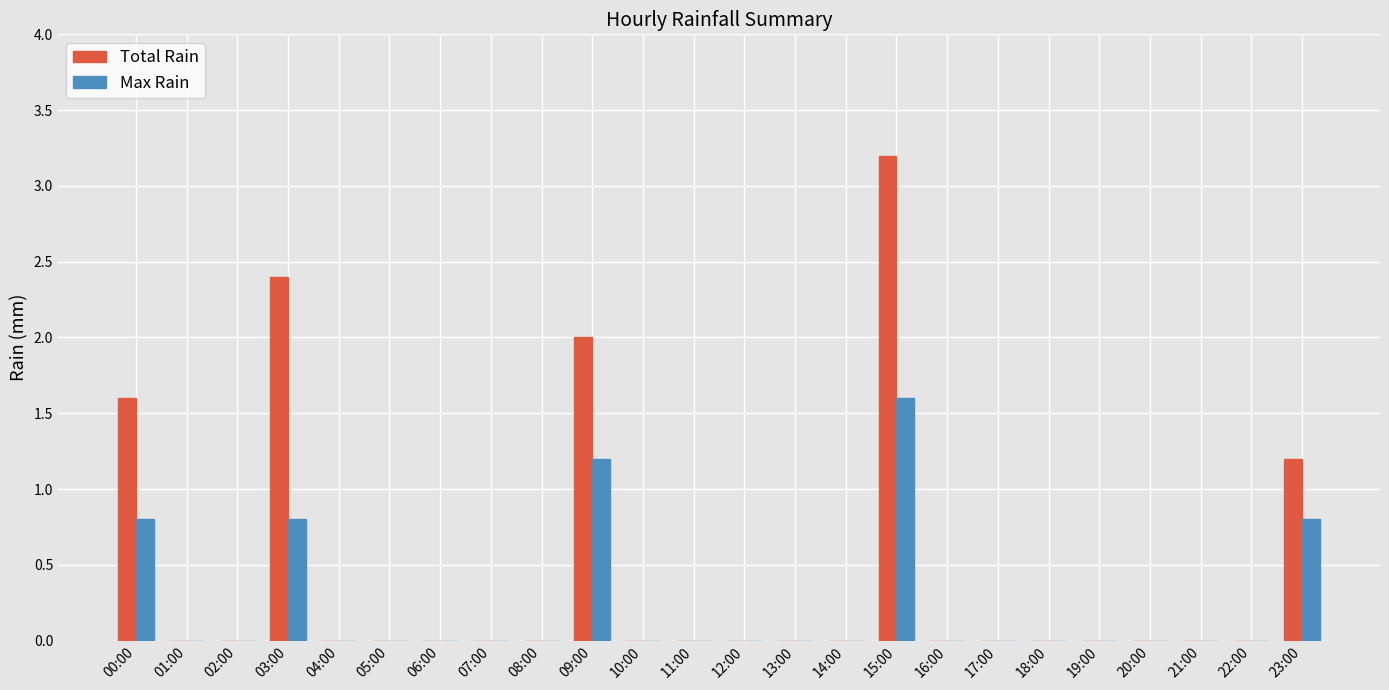

What is the spread (max minus min) of values at 03:00?

1.6